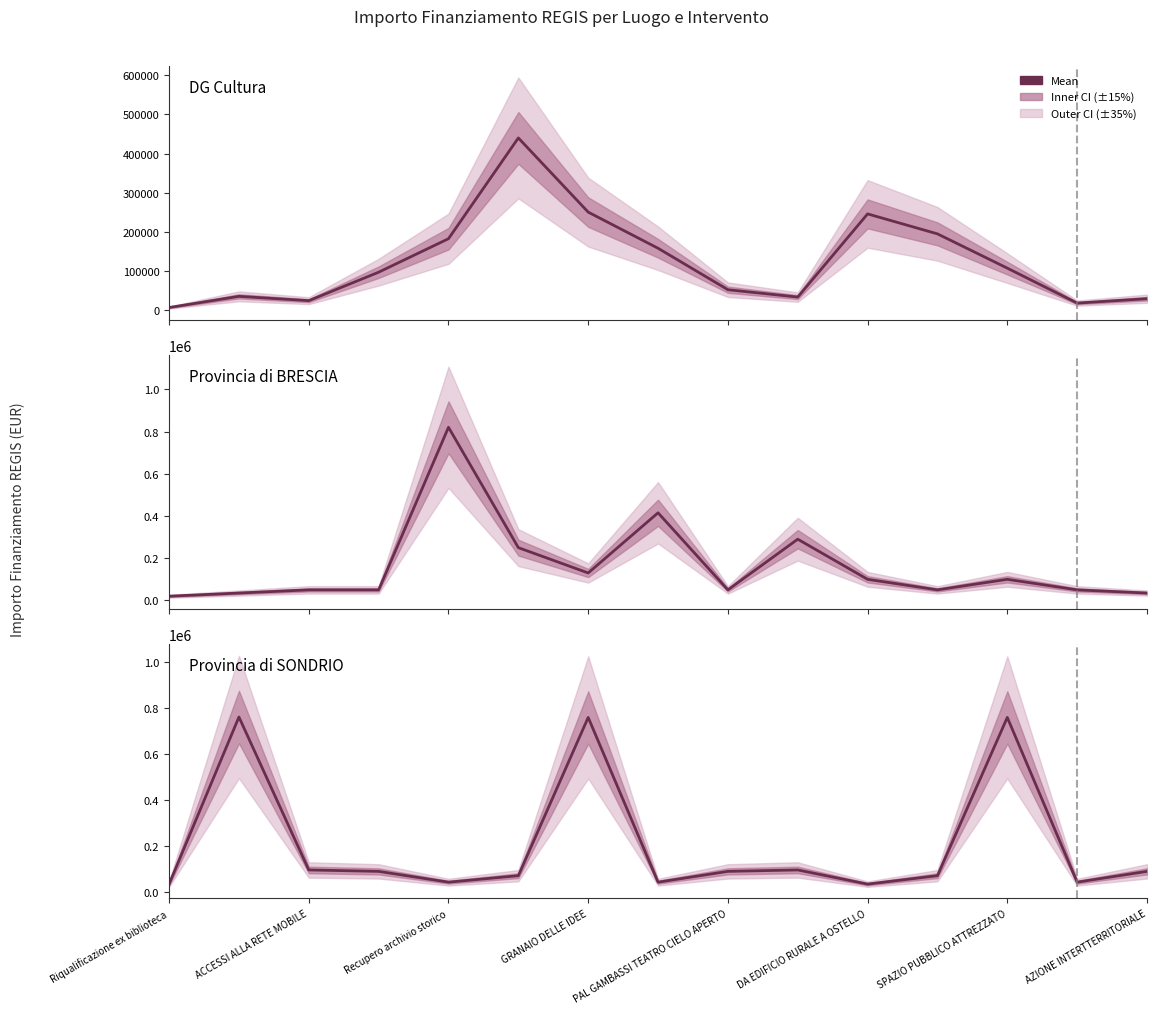

Is it true that DG Cultura equals 153678.7 at GRANAIO DELLE IDEE?

False